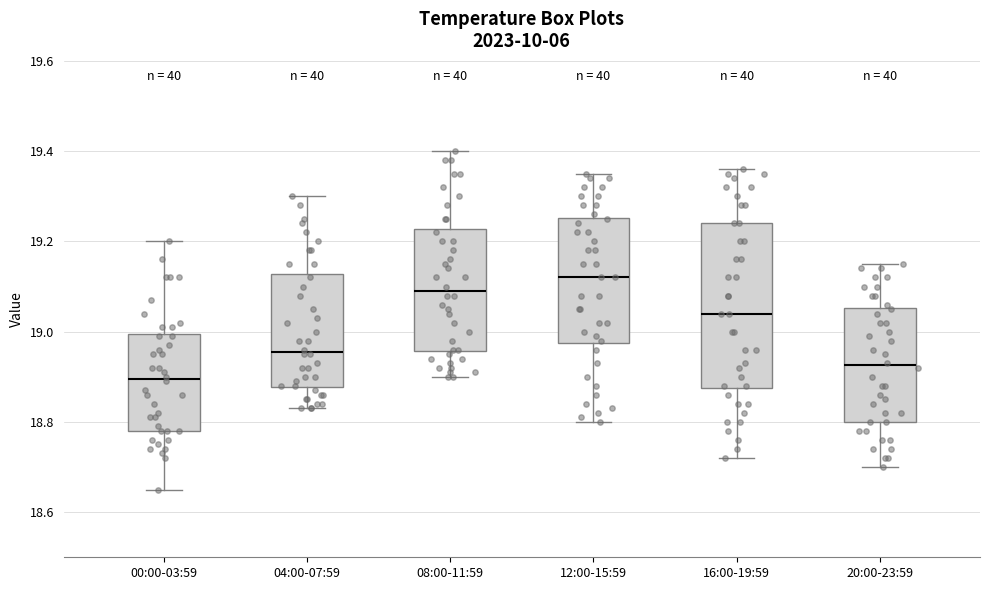

Comparing the boxes themselves (not the whiskers), which one is the tallest?

16:00-19:59